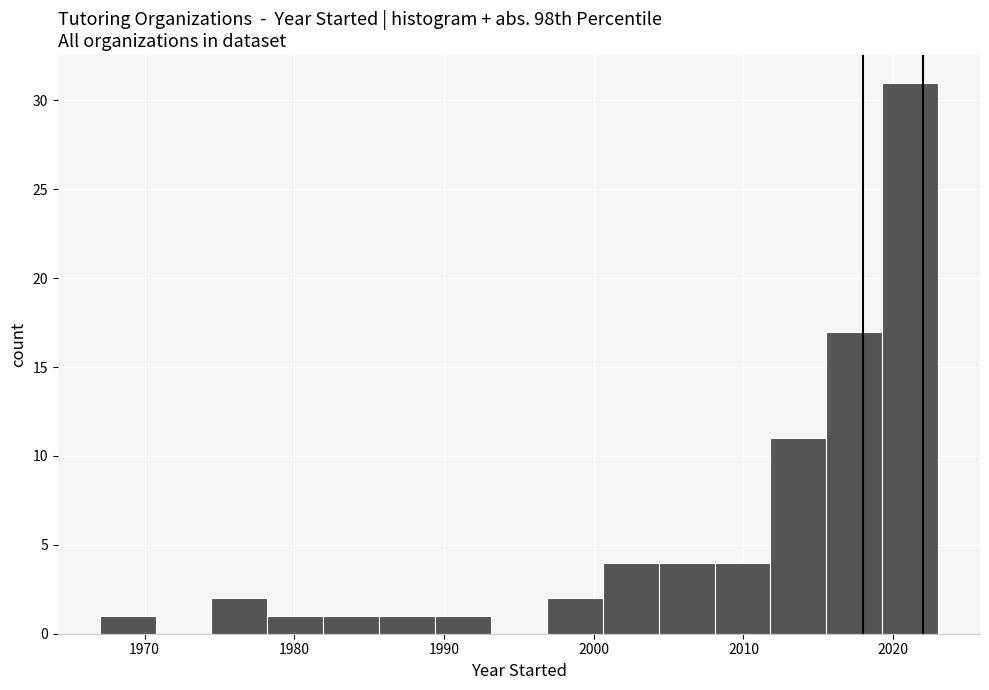

Read against the x-axis, roughly where is the centre of the tallest bar?

2021